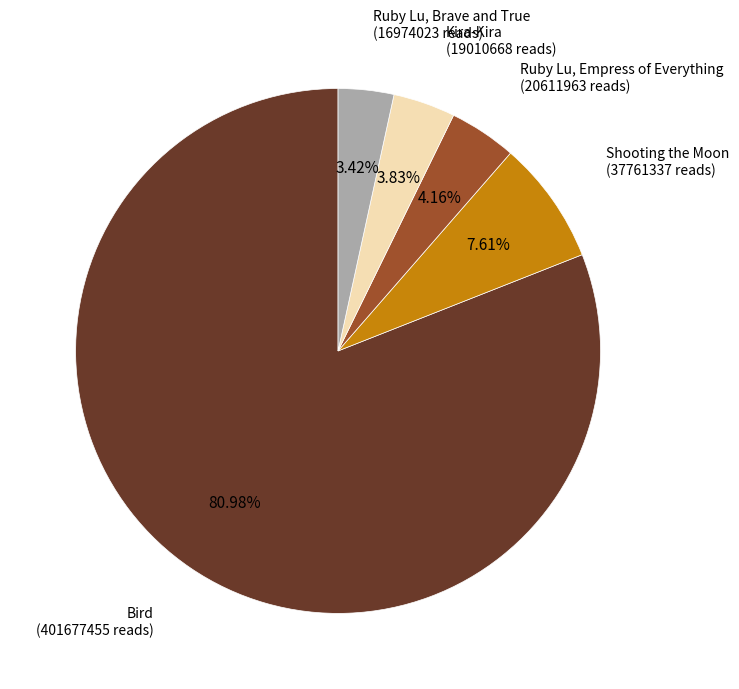

Does any single category account for the majority?

Yes